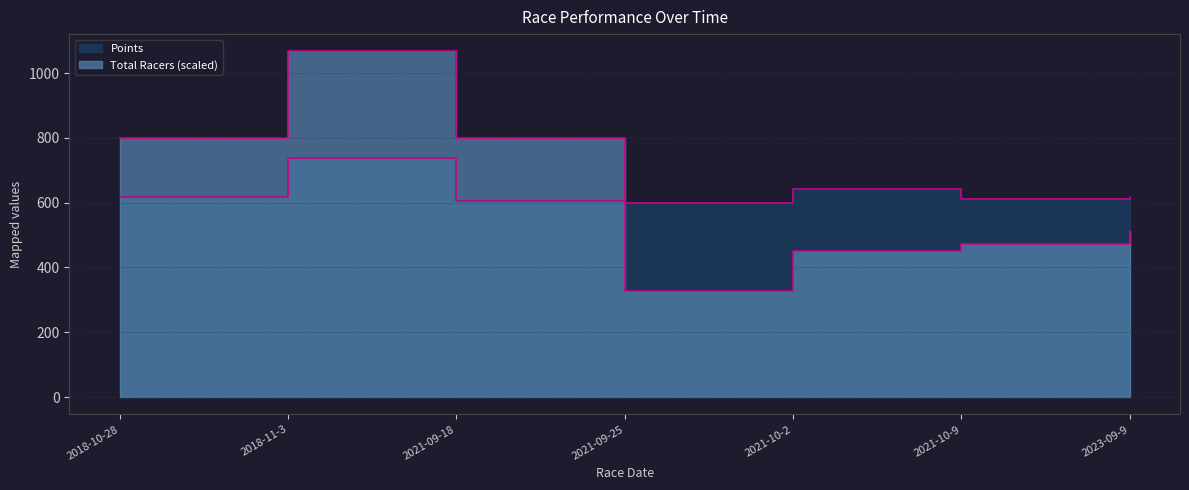

Between 2021-10-2 and 2021-10-9, which is larger?

2021-10-2